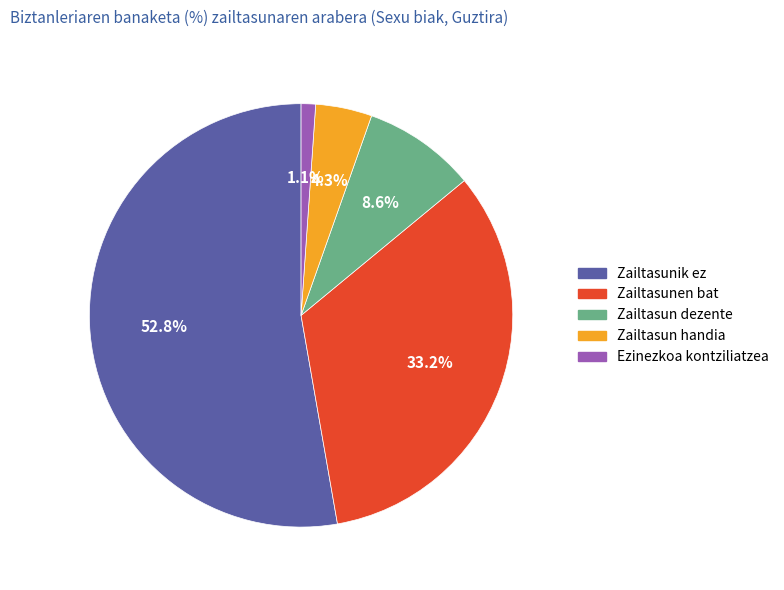

What percentage is the Zailtasunen bat slice, to the nearest percent?

33%